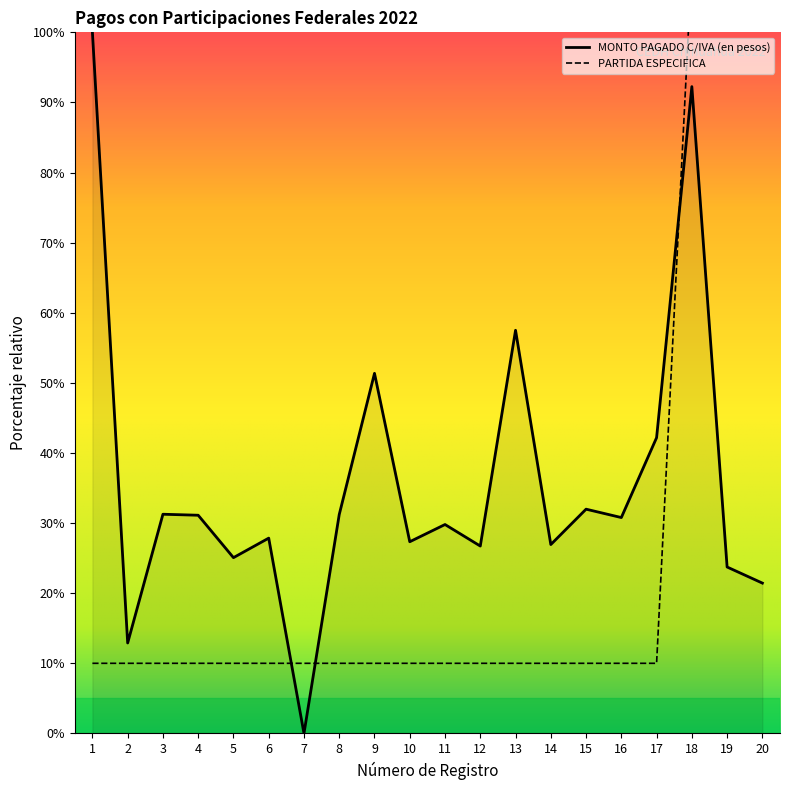

True or false: MONTO PAGADO C/IVA (en pesos) has a value of 12.1 at 17.

False